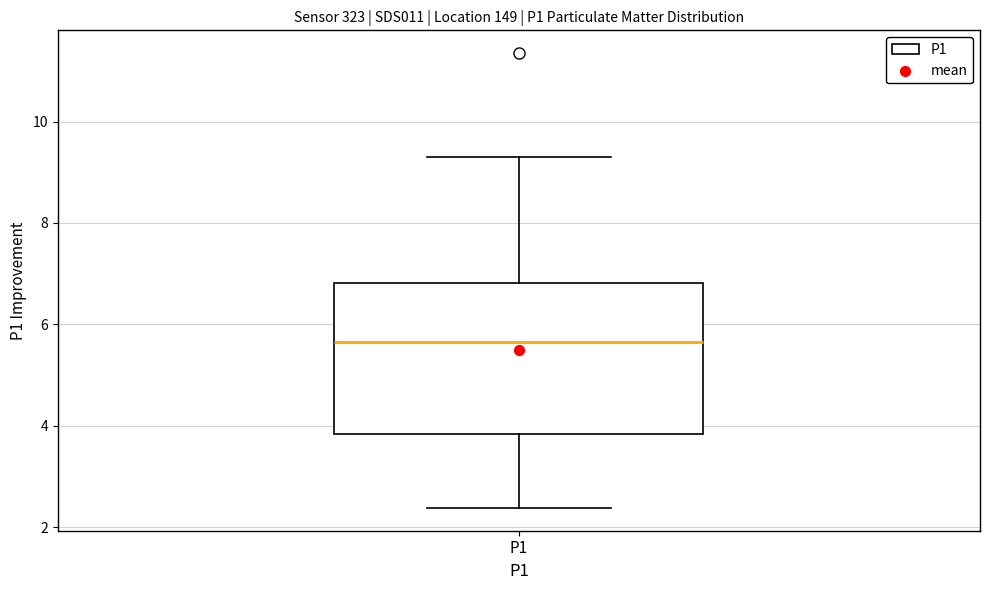

Transcribe this box plot: give where the median line is, the range the box spans, and where the two whiskers end, as read against the y-axis. The values are not printed on the chart, so give them approximately, as read against the axis.

median 5.6, box 3.8 to 6.8, whiskers 2.4 to 9.4